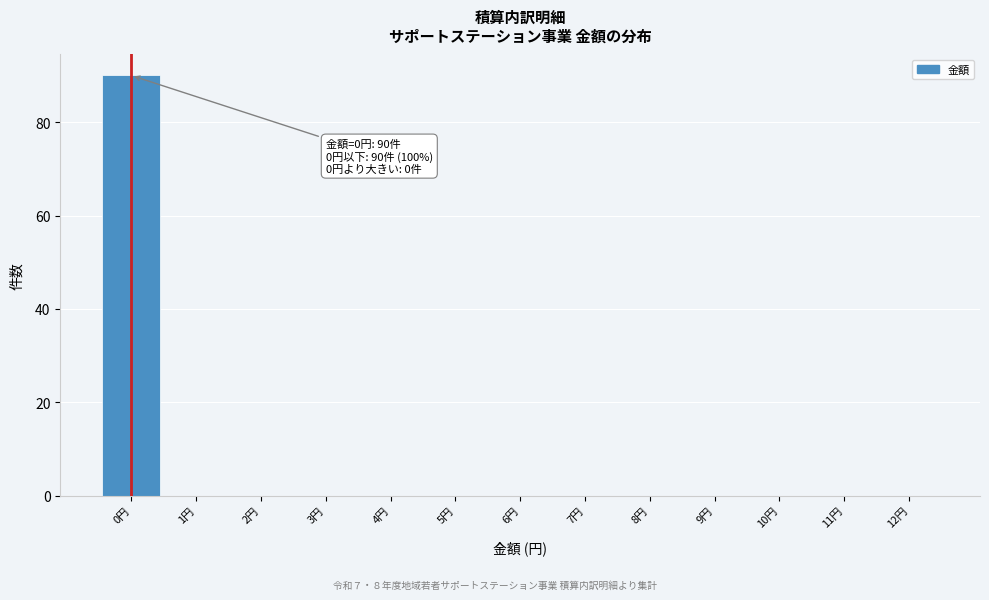

Which range on the x-axis has the tallest bar?

-0.5 to 0.5